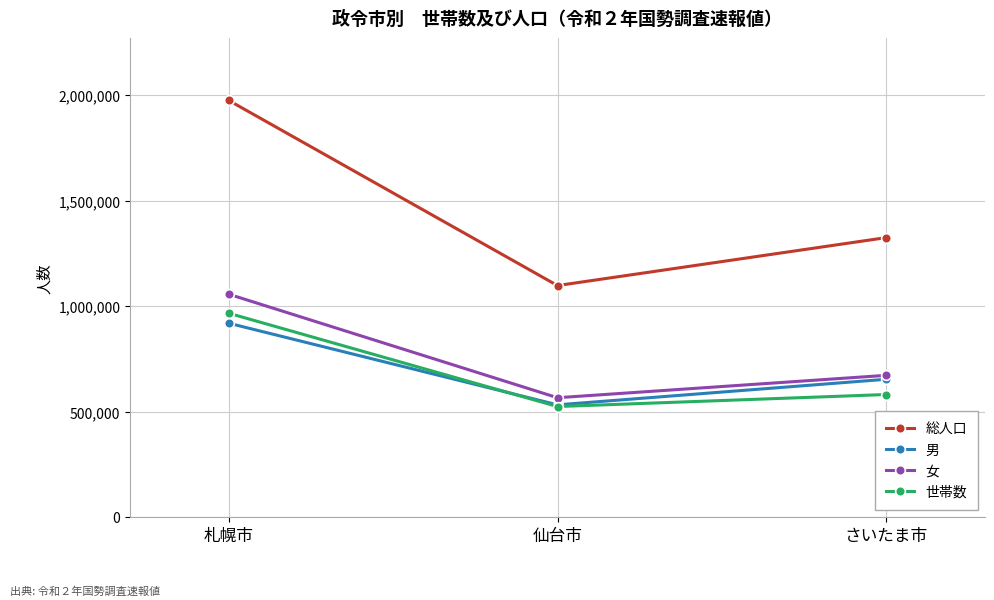

Reading right to left, transcribe all the data shown in this chart.

総人口: 1324591	1097196	1975065
男: 652965	531722	918738
女: 671626	565474	1056327
世帯数: 580658	523620	966009